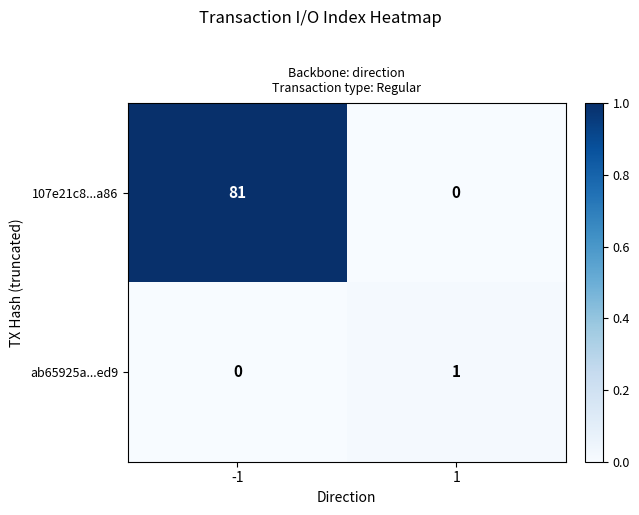

Reading right to left, extract all data points from this chart.

107e21c8...a86: 1=0	-1=81
ab65925a...ed9: 1=1	-1=0